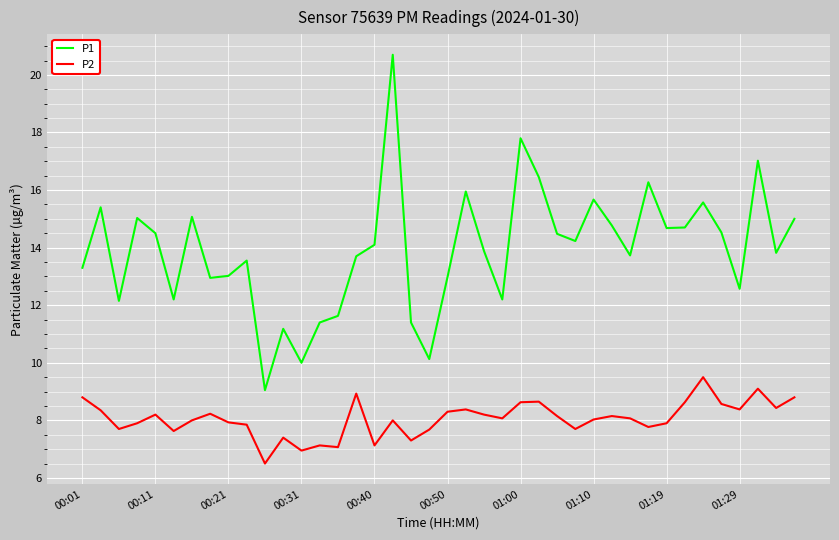

What is the difference between the second highest and second lowest values in the P1 series?

7.8